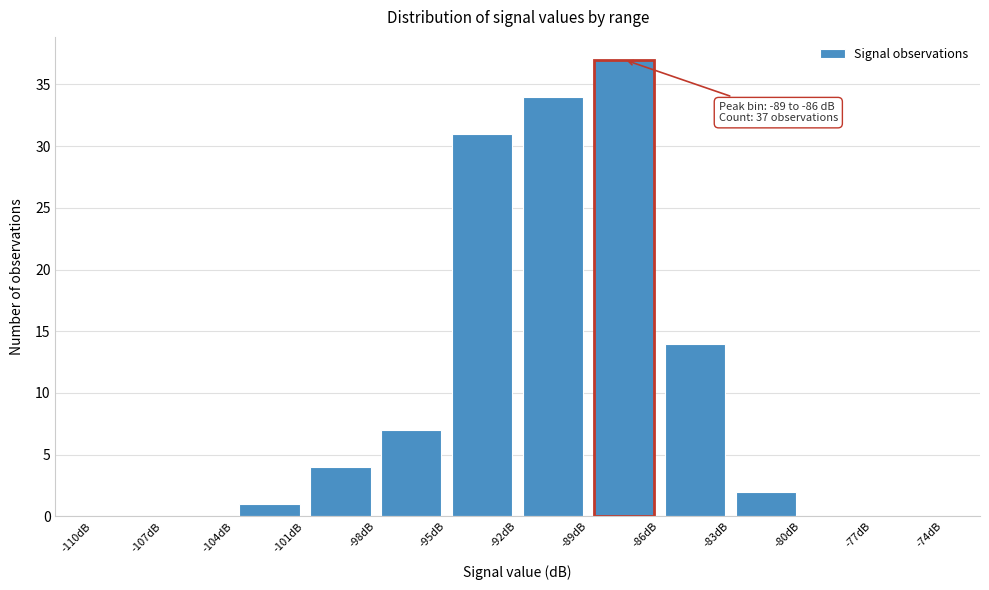

Which range on the x-axis has the tallest bar?

-89 to -86